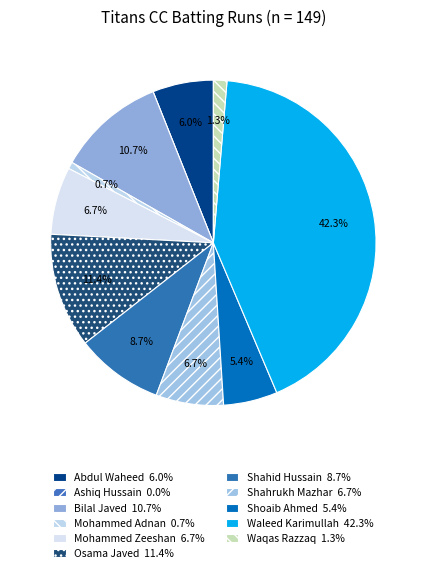

To the nearest percent, what is the difference between the Bilal Javed and Waleed Karimullah slice percentages?

32%